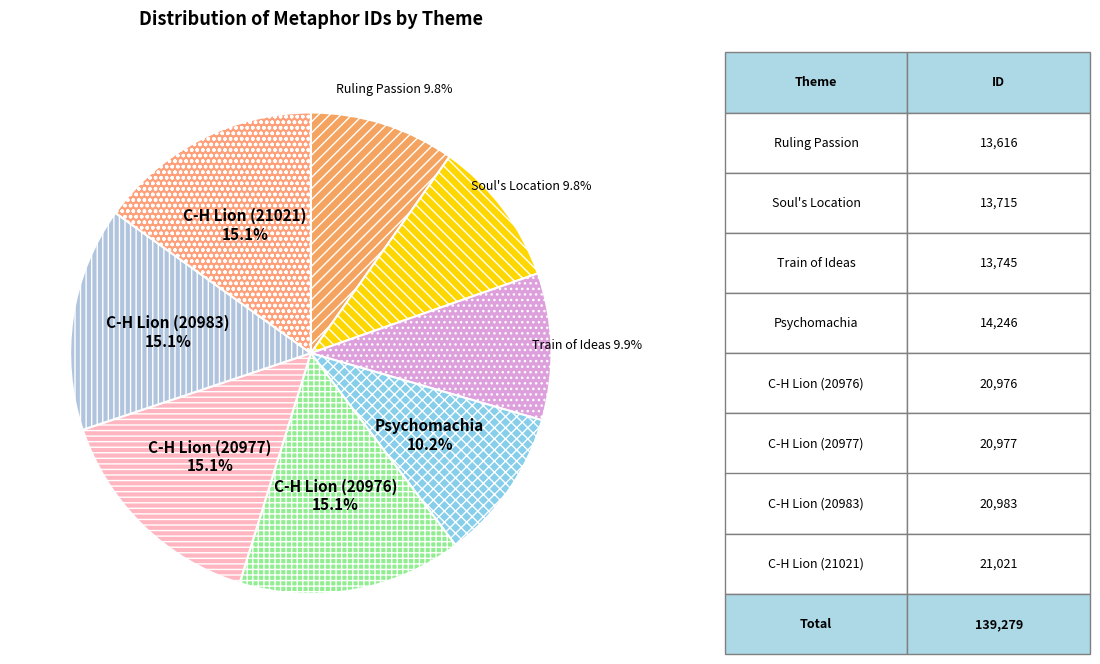

To the nearest percent, what is the difference between the largest and smallest slice percentages?

5%